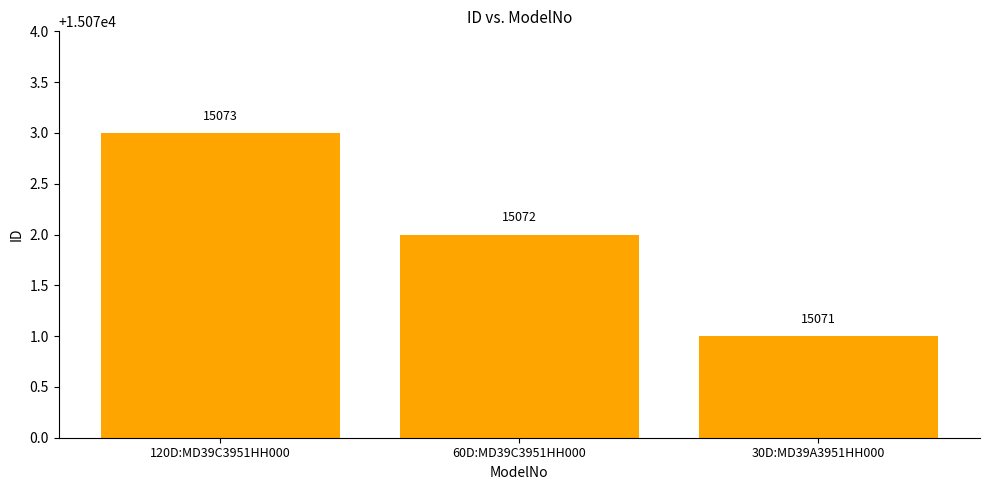

What is the maximum value shown in the chart?

15073